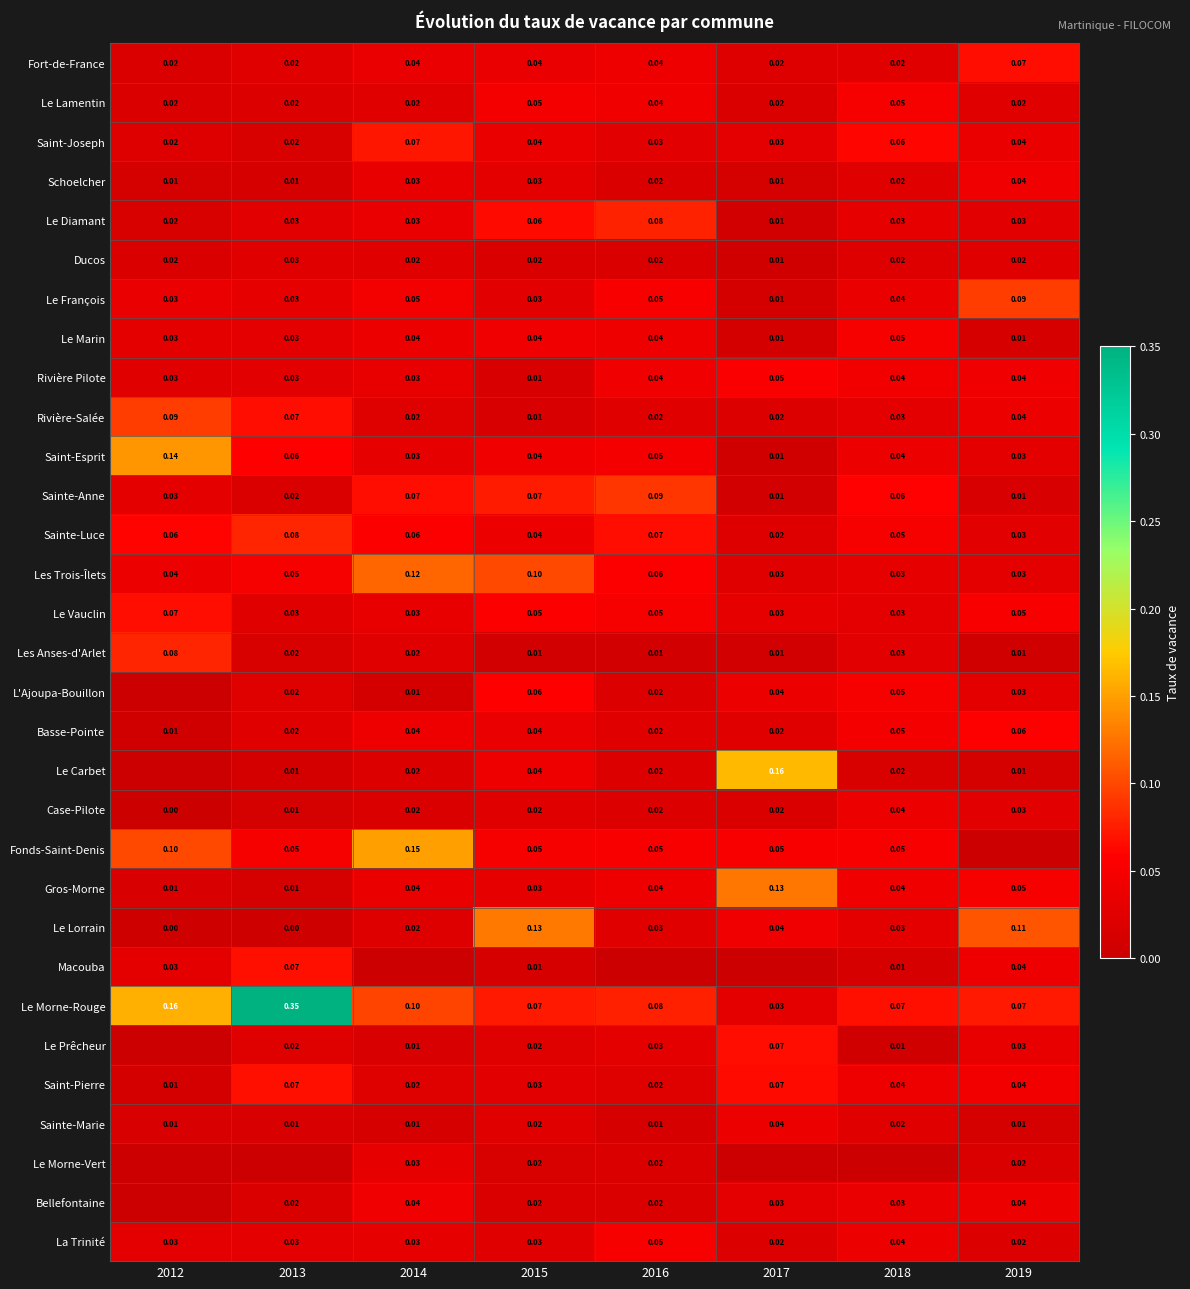

Is the value of Bellefontaine at 2016 greater than the value of Sainte-Luce at 2015?

No